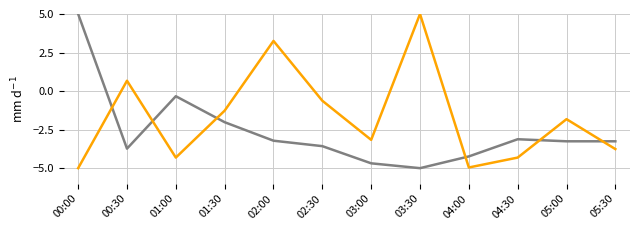

What is the spread (max minus min) of values at 00:30?

4.4